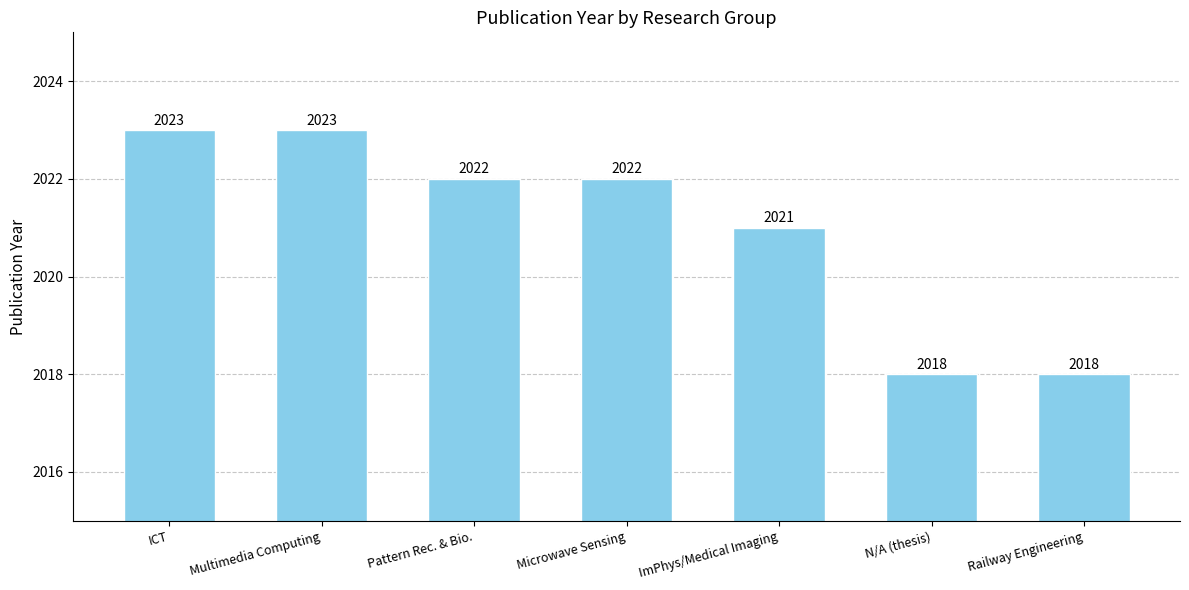

What is the change in value from ICT to ImPhys/Medical Imaging?

-2